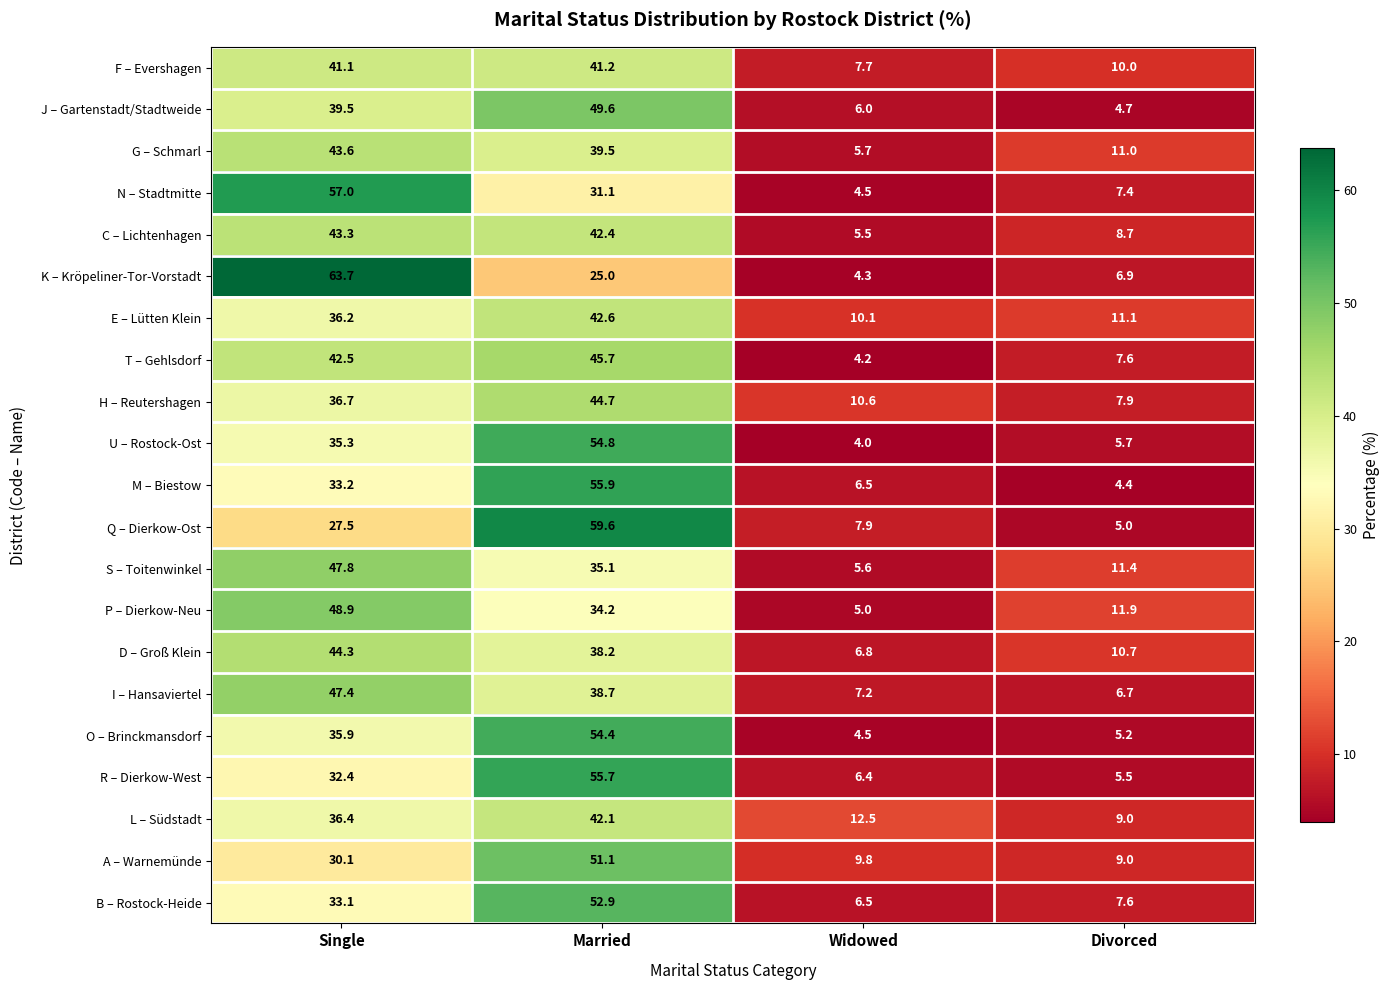

Rank the series at Single from lowest to highest value.

Q – Dierkow-Ost, A – Warnemünde, R – Dierkow-West, B – Rostock-Heide, M – Biestow, U – Rostock-Ost, O – Brinckmansdorf, E – Lütten Klein, L – Südstadt, H – Reutershagen, J – Gartenstadt/Stadtweide, F – Evershagen, T – Gehlsdorf, C – Lichtenhagen, G – Schmarl, D – Groß Klein, I – Hansaviertel, S – Toitenwinkel, P – Dierkow-Neu, N – Stadtmitte, K – Kröpeliner-Tor-Vorstadt